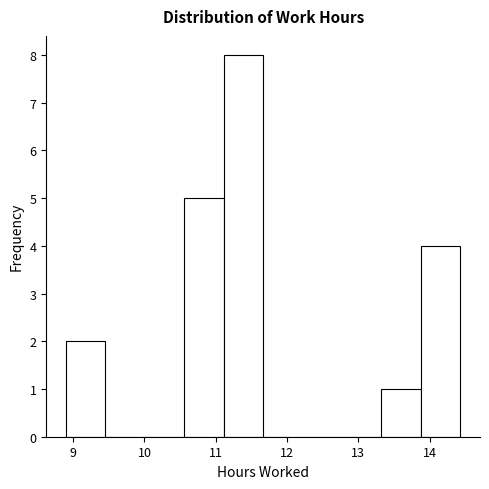

Reading left to right, list every bar in this chart as the range it spans on the x-axis followed by its height. Neither the bar edges nor the heights are printed on the chart, so give them approximately, as read against the axes.

8.9 to 9.5: 2
9.5 to 10.0: 0
10.0 to 10.6: 0
10.6 to 11.1: 5
11.1 to 11.7: 8
11.7 to 12.2: 0
12.2 to 12.8: 0
12.8 to 13.3: 0
13.3 to 13.9: 1
13.9 to 14.4: 4